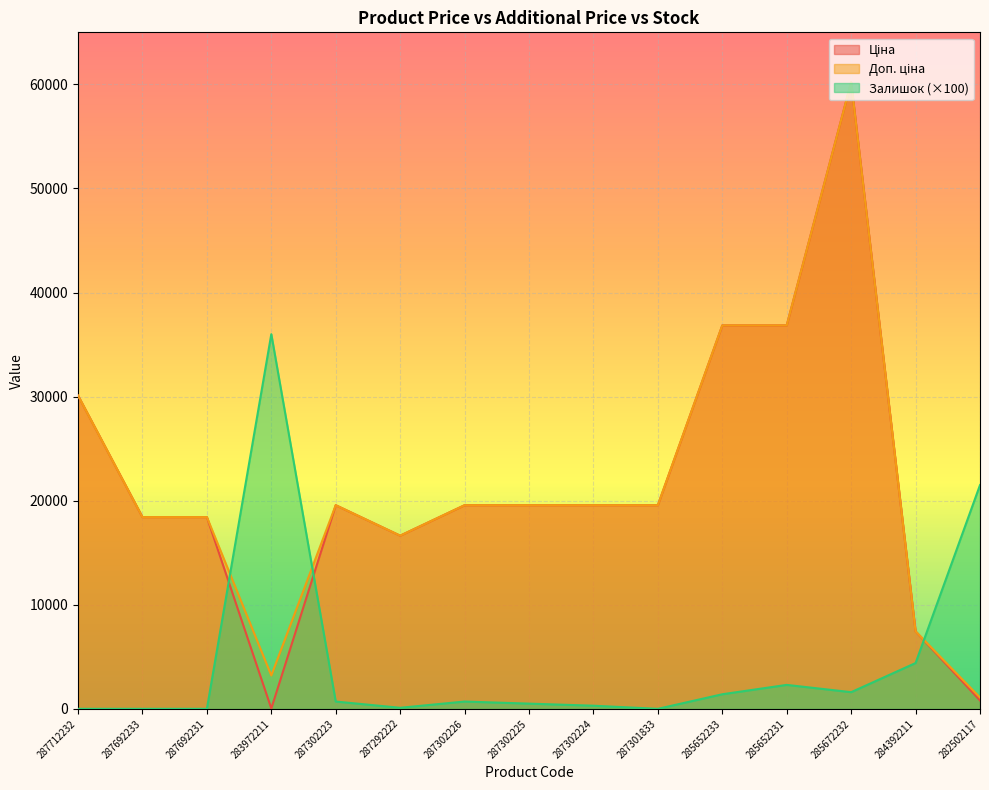

Rank the series at 287302225 from lowest to highest value.

Залишок, Ціна, Доп. ціна